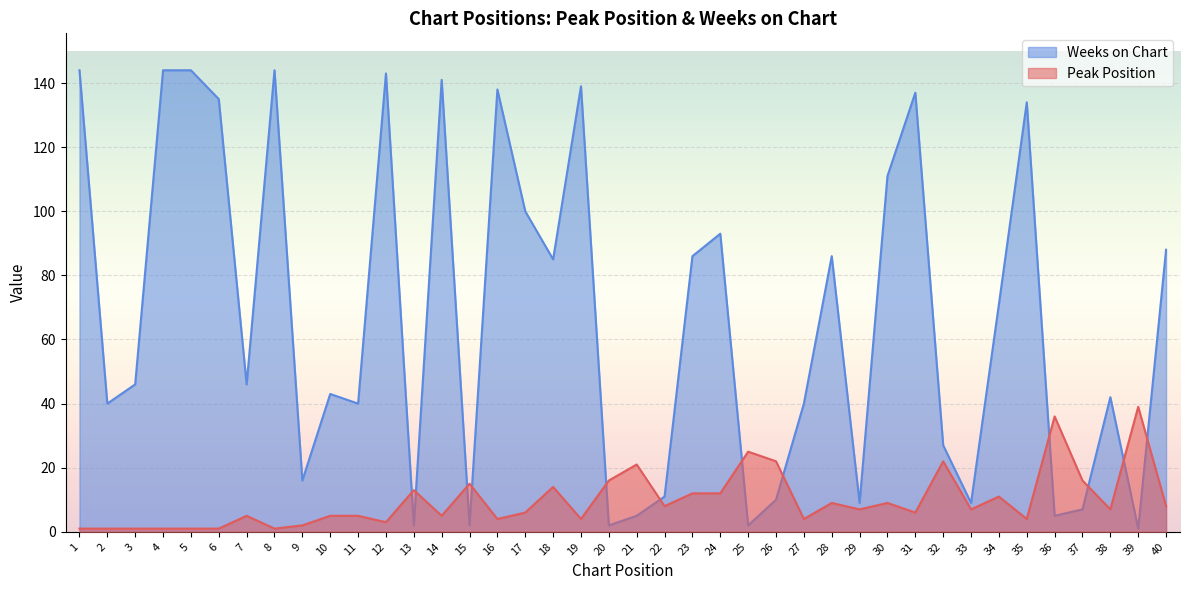

What is the approximate value of Weeks on Chart at 34, to the nearest 50?

50